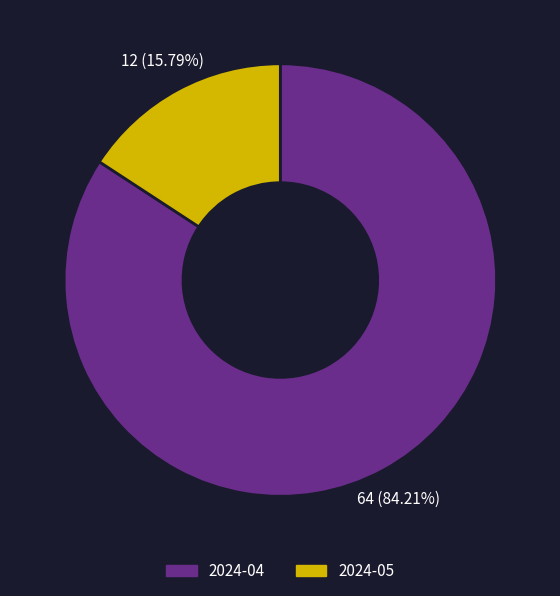

Which category has the smallest portion of the pie?

2024-05